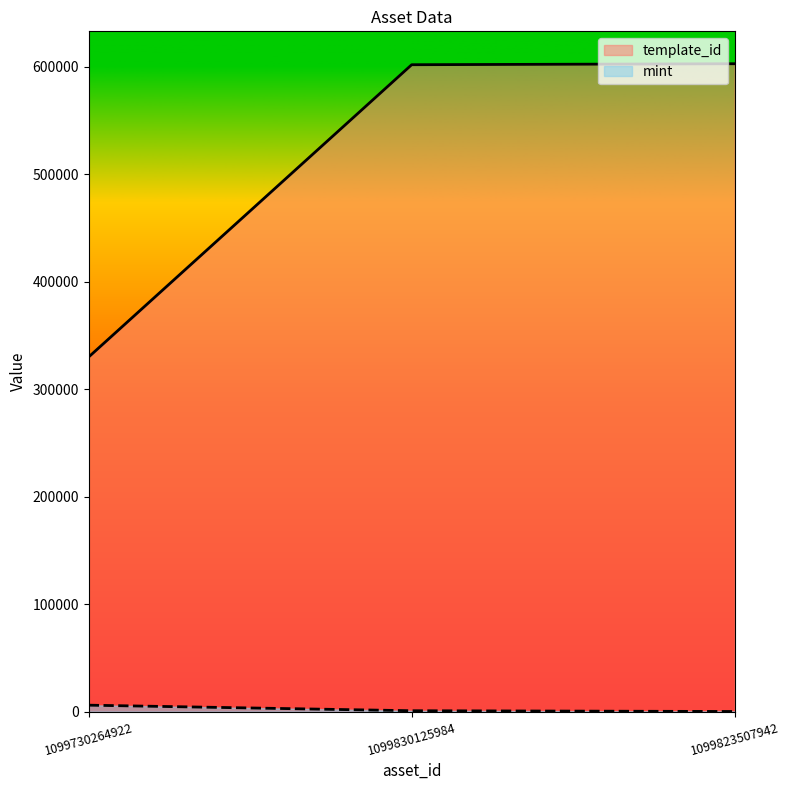

List the series in order of their peak value, highest first.

template_id, mint